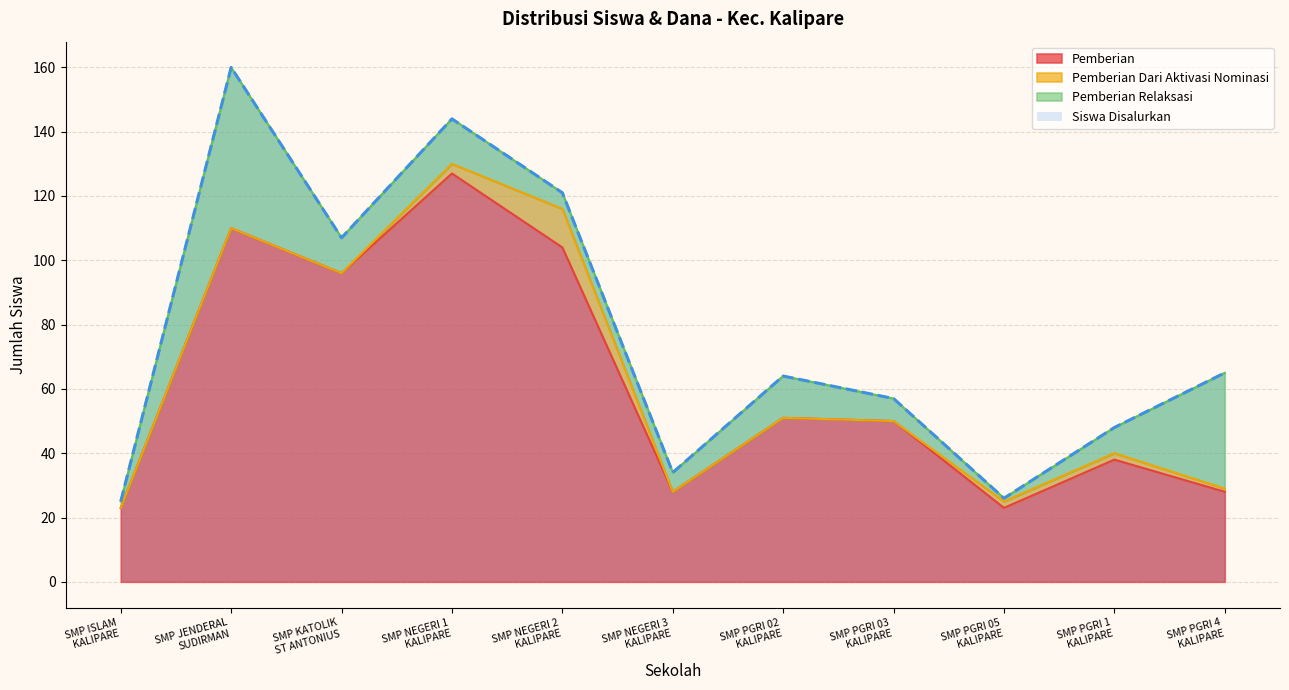

What is the highest value of the Pemberian series?

127